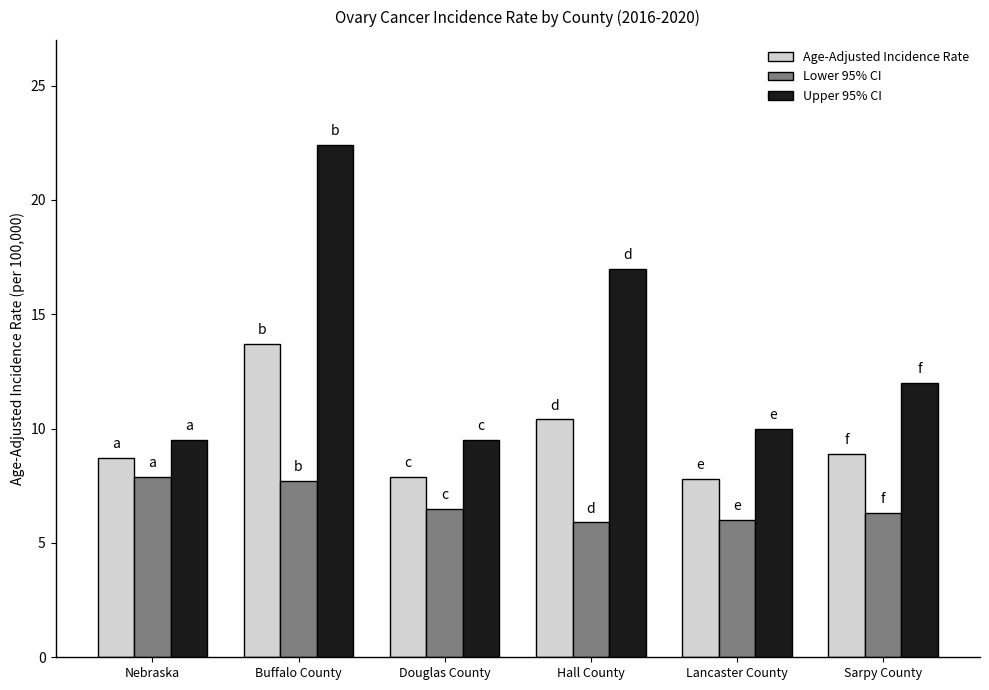

What is the difference between the maximum and minimum values in the Age-Adjusted Incidence Rate series?

5.9